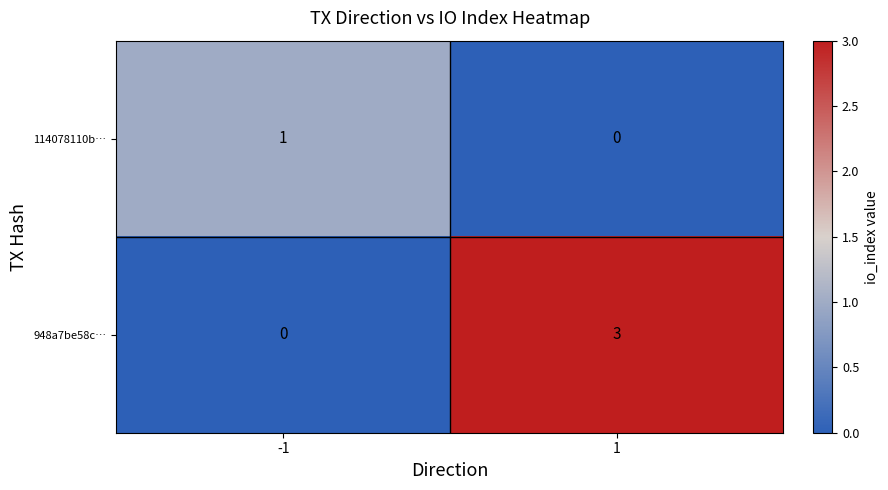

Reading right to left, what are all the values shown in this chart?

114078110b…: 1=0	-1=1
948a7be58c…: 1=3	-1=0